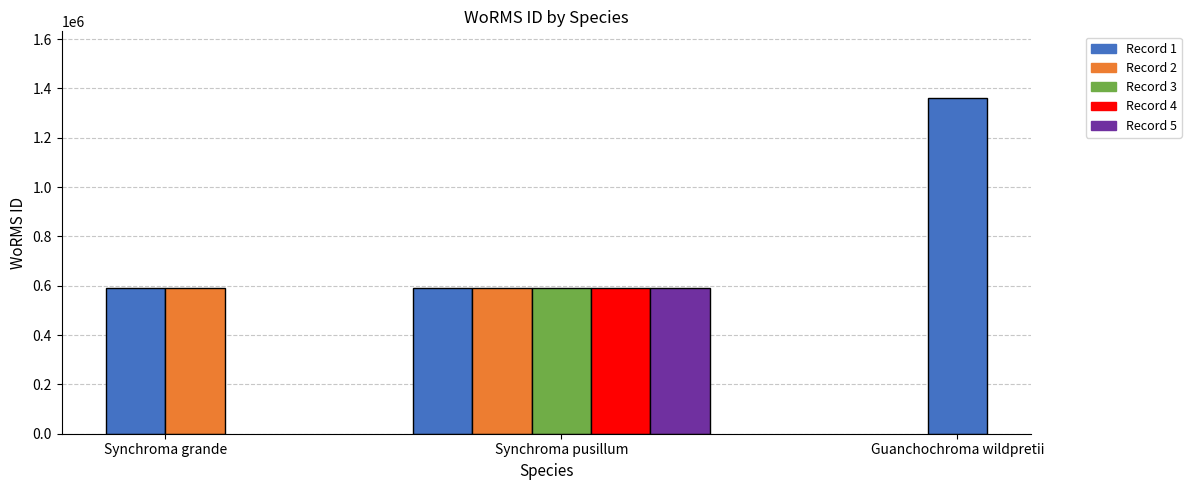

What is the label of the 8th bar from the right?

Synchroma grande (RCC2946)